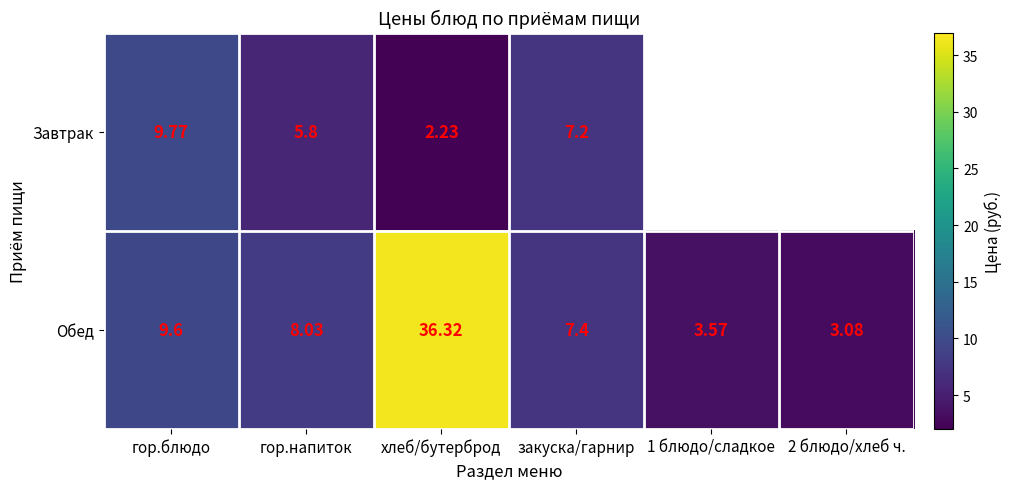

Is the value of Обед at гор.блюдо greater than the value of Завтрак at гор.напиток?

Yes